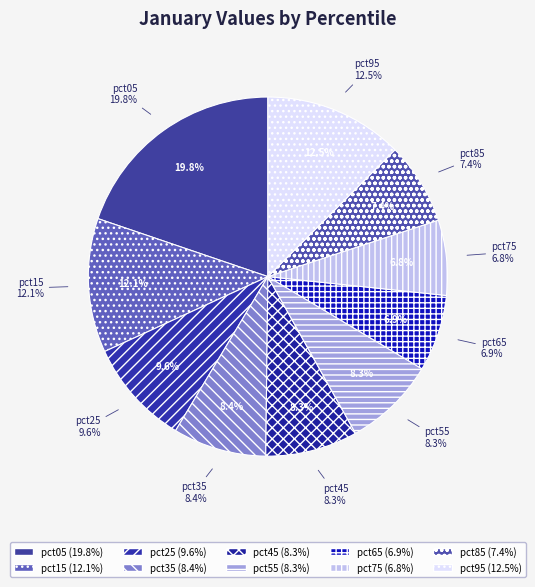

What is the smallest slice in the pie chart?

pct75